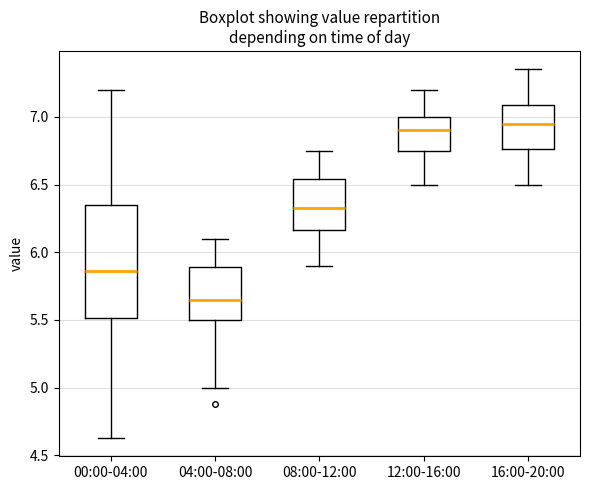

Reading left to right, read every box against the y-axis: the position of its median line, the range the box covers, and the ends of its whiskers. The values are not printed on the chart, so give them approximately, as read against the axis.

00:00-04:00: median 5.85, box 5.50 to 6.35, whiskers 4.65 to 7.20
04:00-08:00: median 5.65, box 5.50 to 5.90, whiskers 5.00 to 6.10
08:00-12:00: median 6.35, box 6.15 to 6.55, whiskers 5.90 to 6.75
12:00-16:00: median 6.90, box 6.75 to 7.00, whiskers 6.50 to 7.20
16:00-20:00: median 6.95, box 6.75 to 7.10, whiskers 6.50 to 7.35